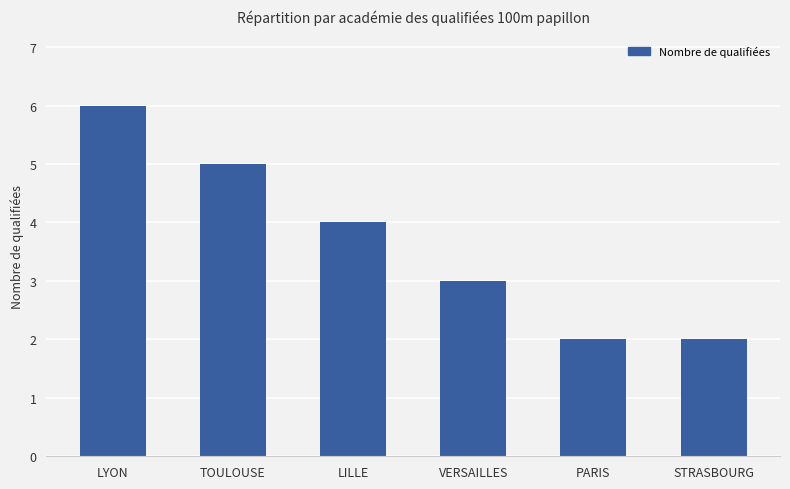

What is the value of the 4th bar from the left?

3